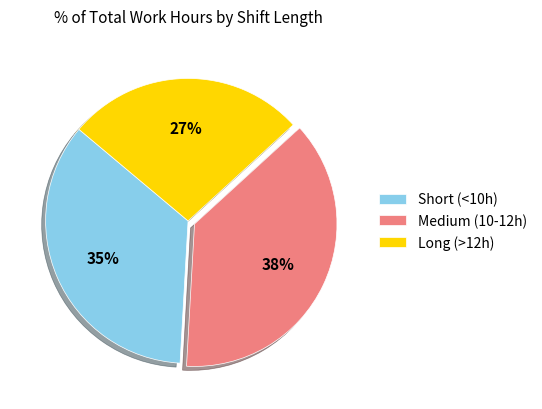

Is there a majority slice in this chart?

No